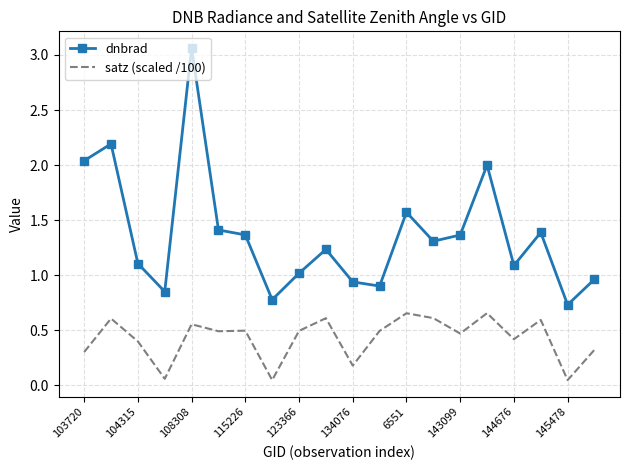

How many values in the dnbrad series exceed 1?

14